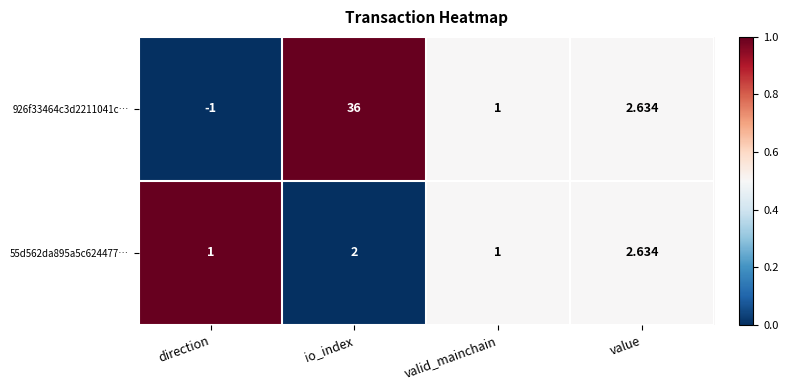

Is the value of 926f33464c3d2211041c… at valid_mainchain greater than the value of 55d562da895a5c624477… at io_index?

No